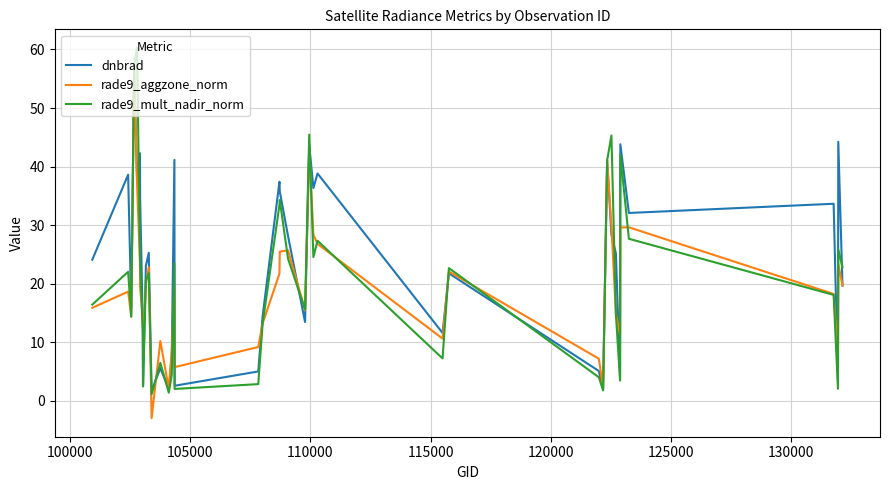

Rank the series by their average value, from highest to lowest.

dnbrad, rade9_mult_nadir_norm, rade9_aggzone_norm